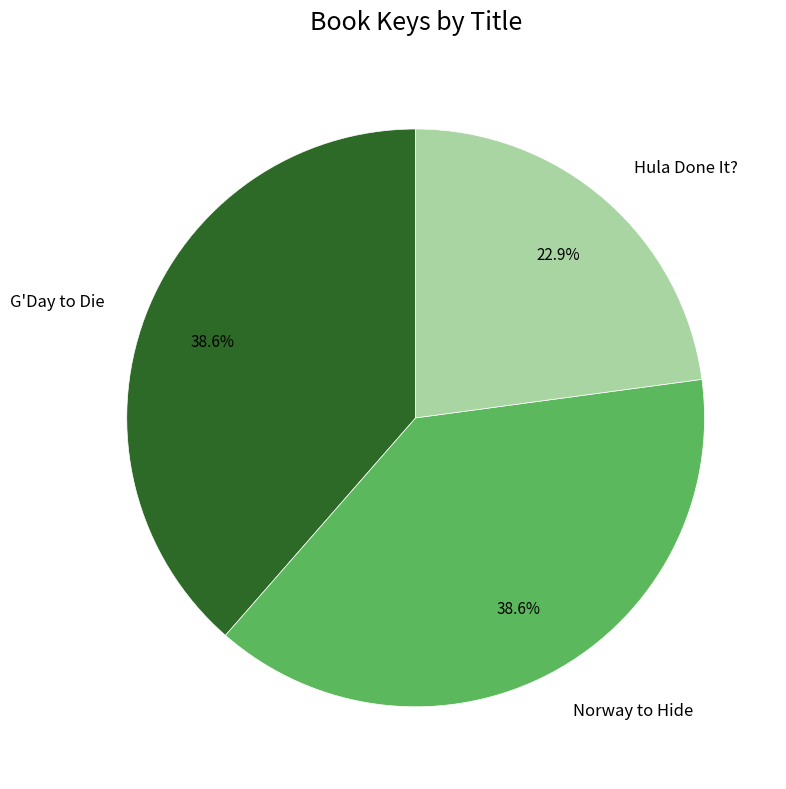

Count the number of slices in the pie.

3